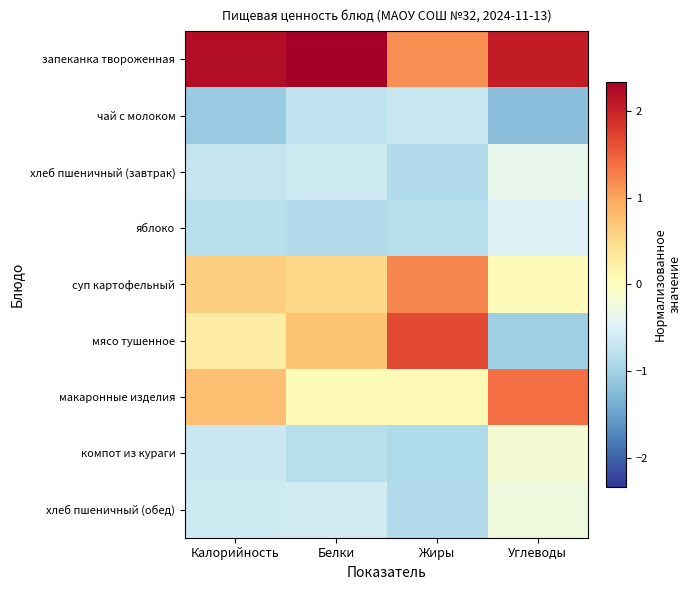

At which category is the sum across all series the highest?

Углеводы